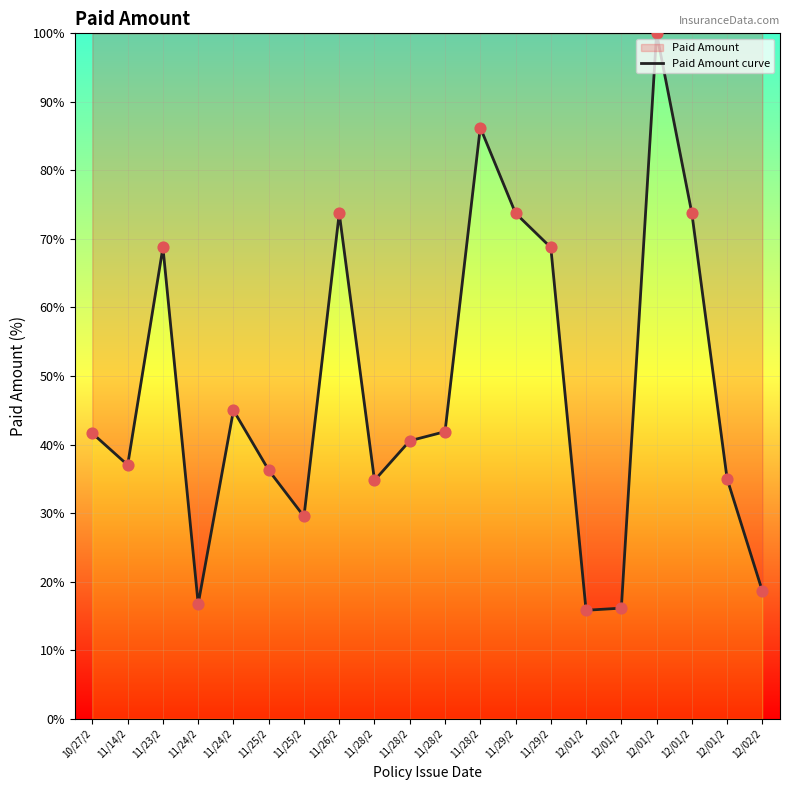

What is the change in value from 11/25/2 to 11/28/2?

+50.0